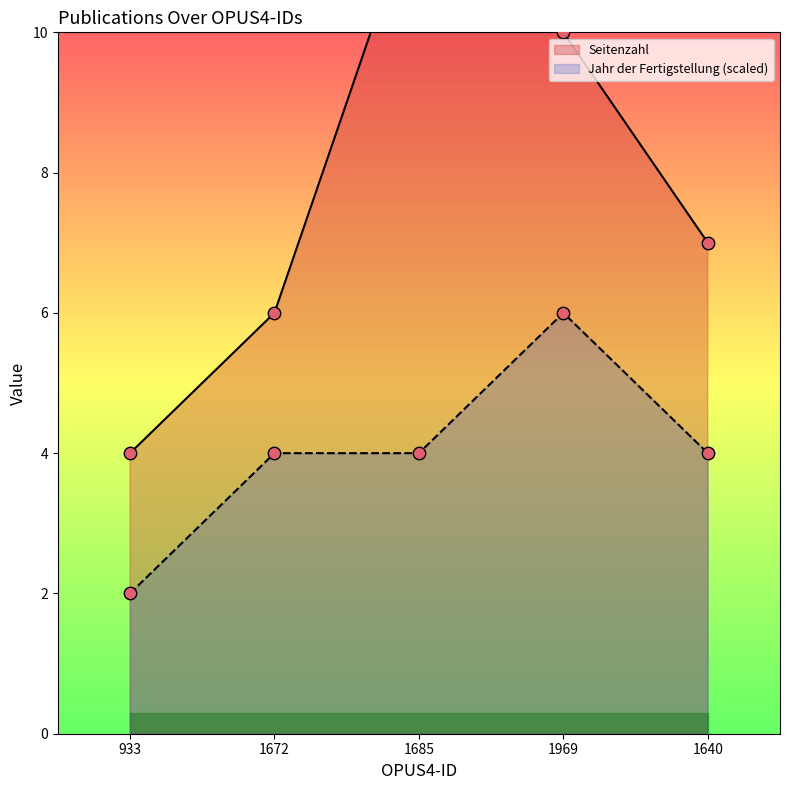

At how many categories does at least one series exceed 5?

4